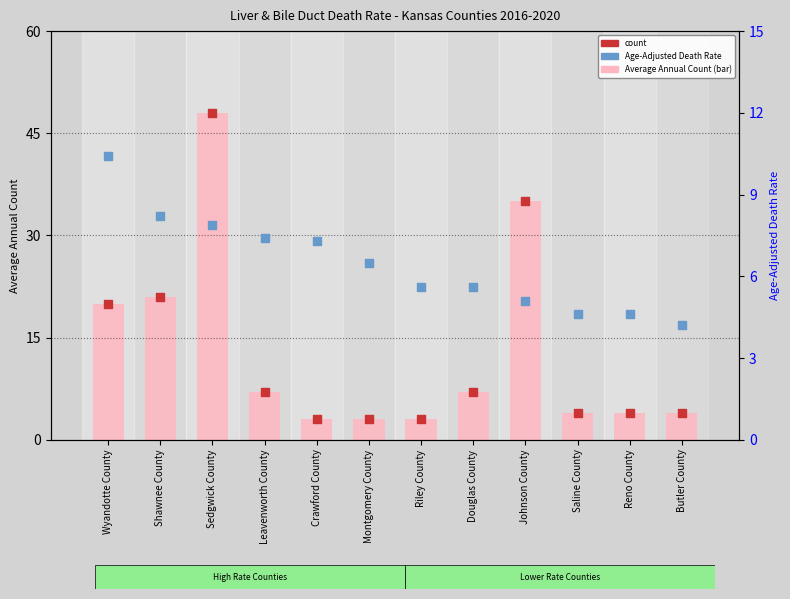

Which series has the widest spread of Y values?

Average Annual Count